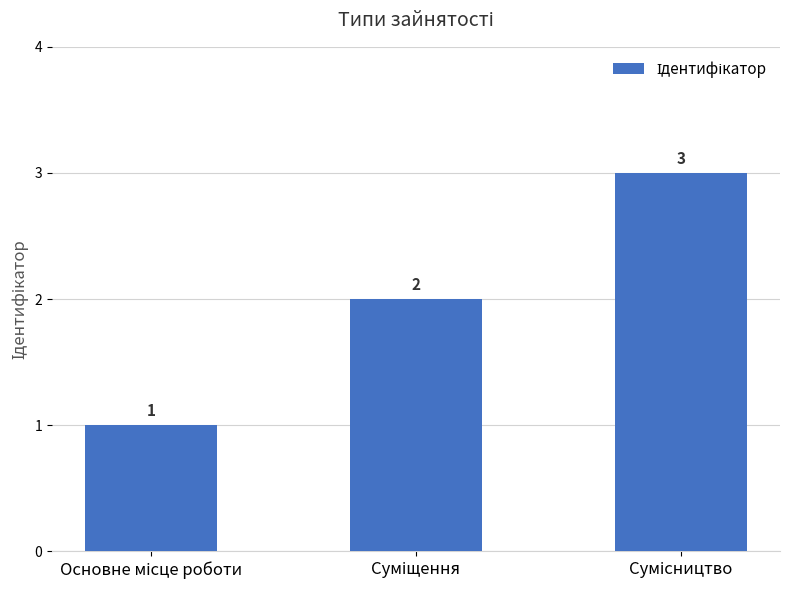

Count the values in the range 1 to 3.

3